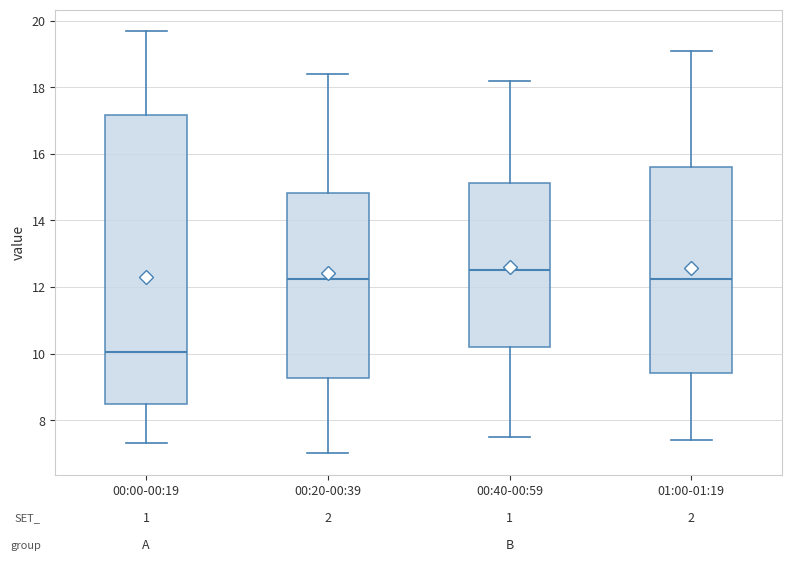

Which box has the highest median line?

00:40-00:59